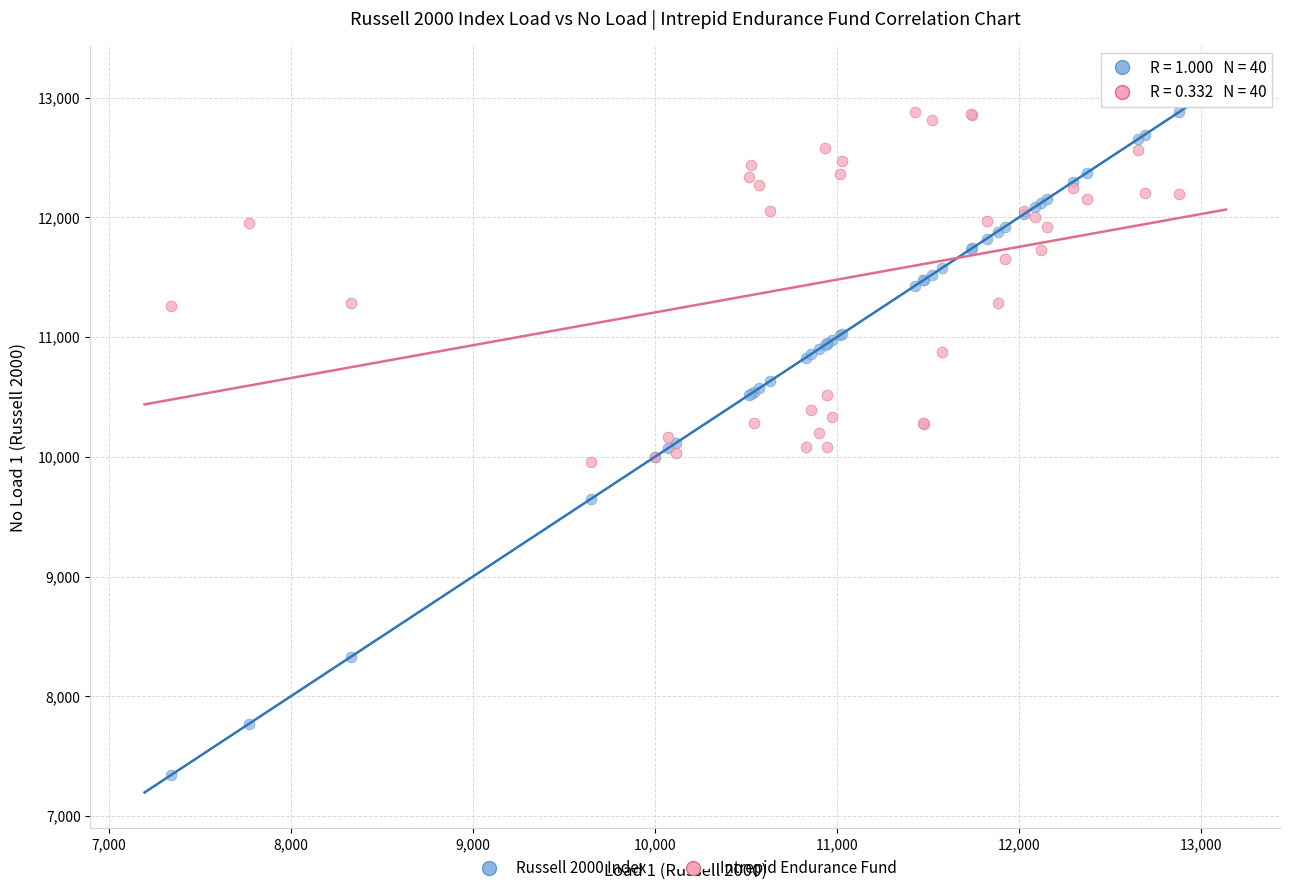

Which series reaches the minimum Y coordinate?

Russell 2000 Index